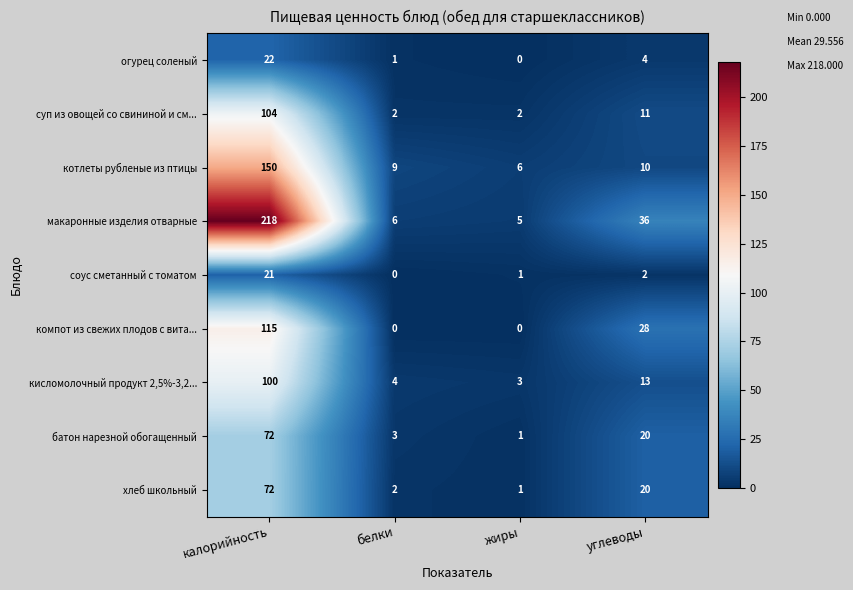

What is the greatest value displayed?

218